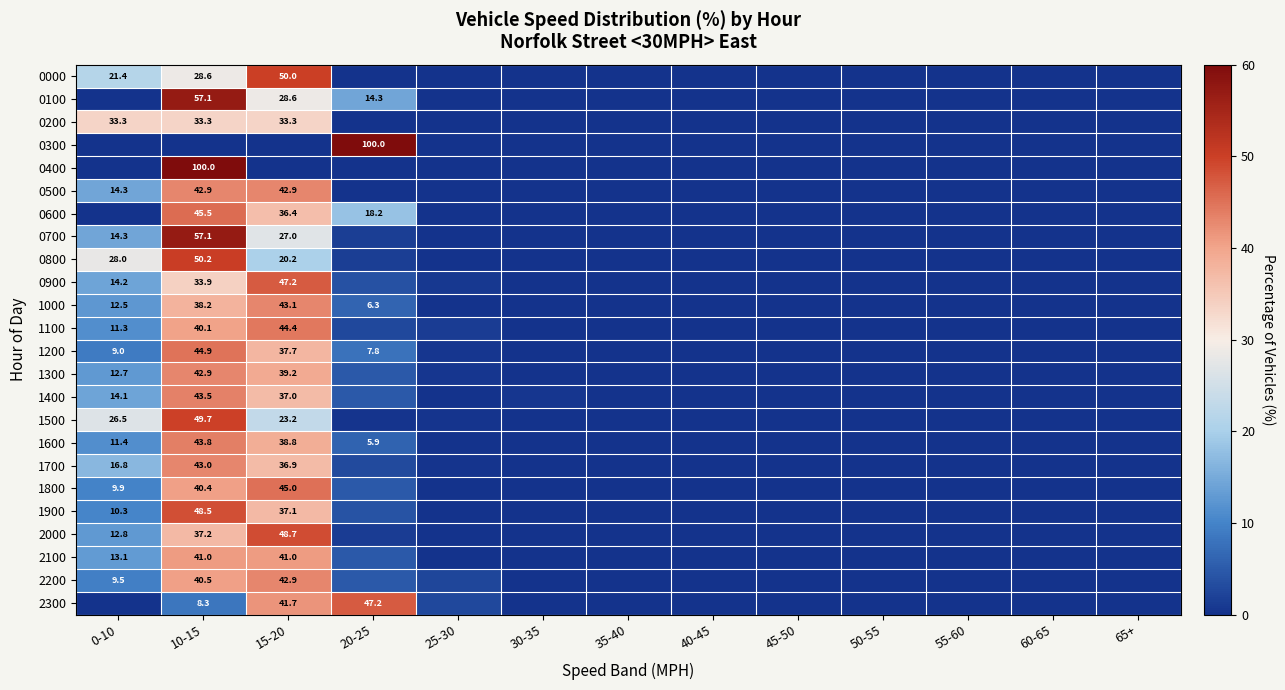

The value of 0900 at 0-10 is 23.0. True or false?

False